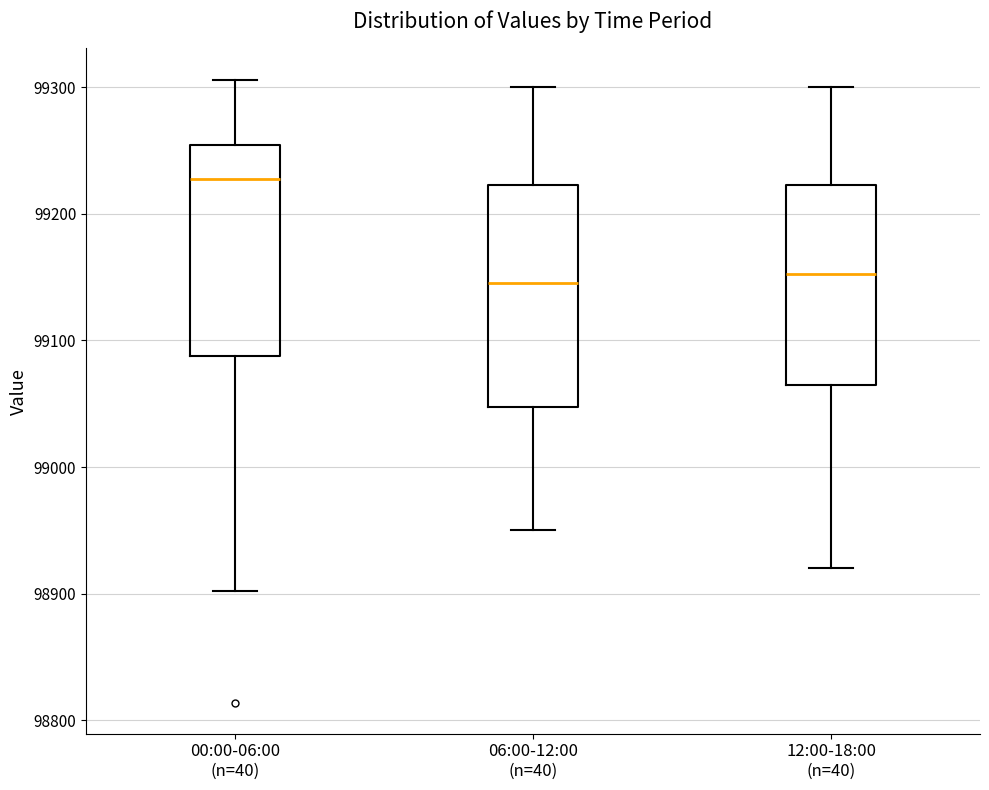

Reading left to right, transcribe this box plot: for each box, give where its median line is, the range the box spans, and where its two whiskers end, as read against the y-axis. The values are not printed on the chart, so give them approximately, as read against the axis.

00:00-06:00 (n=40): median 99230, box 99090 to 99250, whiskers 98900 to 99310
06:00-12:00 (n=40): median 99150, box 99050 to 99220, whiskers 98950 to 99300
12:00-18:00 (n=40): median 99150, box 99070 to 99220, whiskers 98920 to 99300